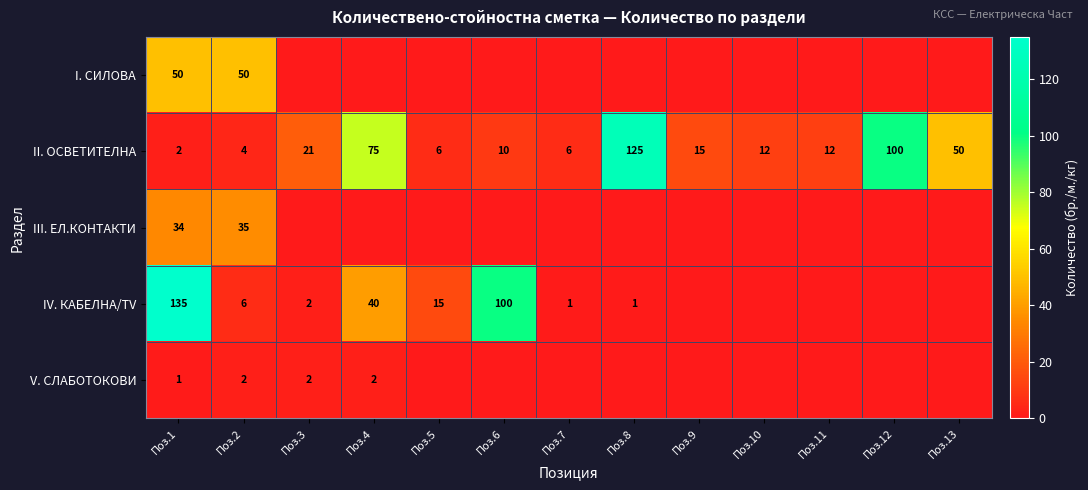

The value of II. ОСВЕТИТЕЛНА at Поз.1 is 2. True or false?

True